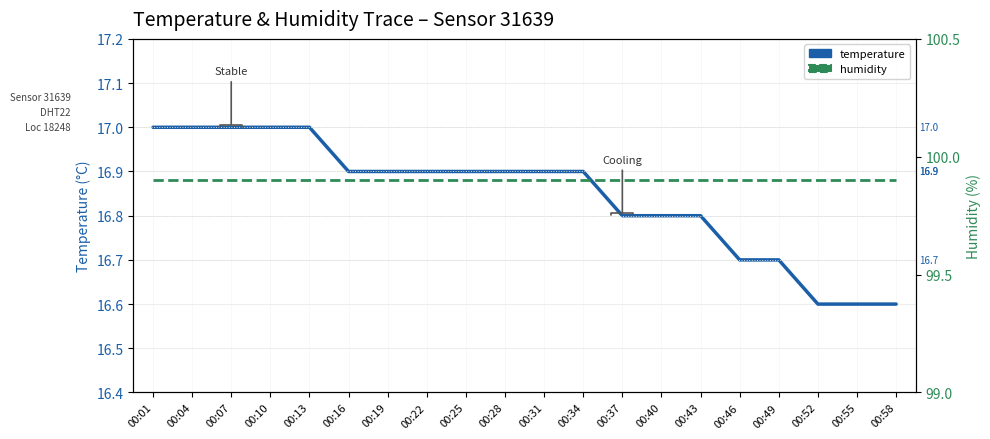

What is the total value across all series at 00:52?

116.5